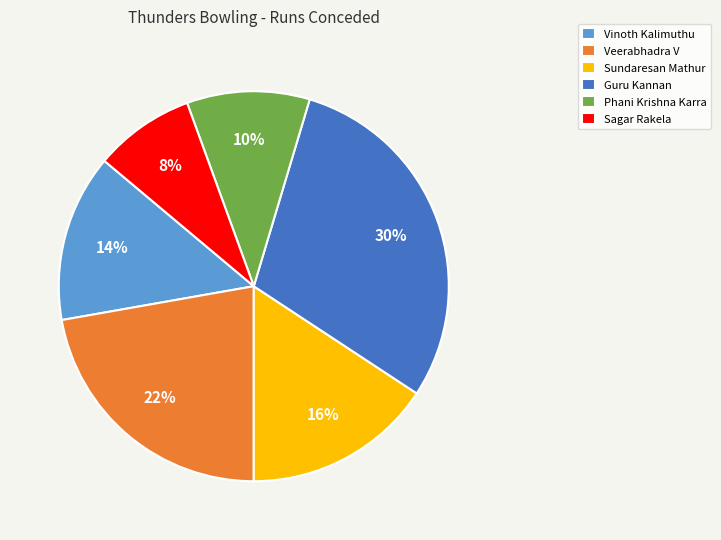

To the nearest percent, what is the average slice percentage?

17%